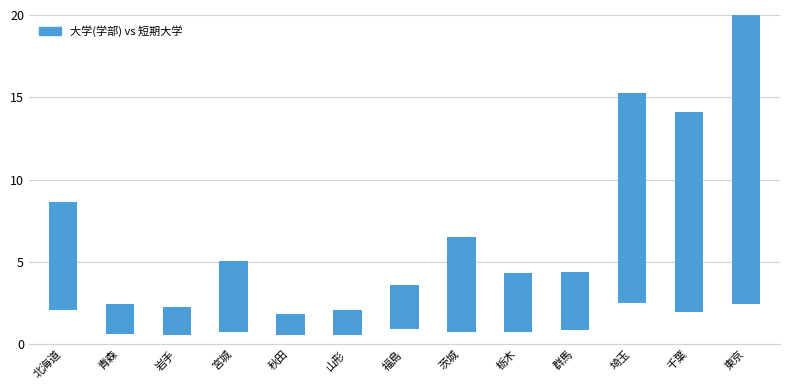

List the labels in order of value, smallest first.

秋田, 山形, 岩手, 青森, 福島, 群馬, 栃木, 宮城, 茨城, 北海道, 千葉, 埼玉, 東京